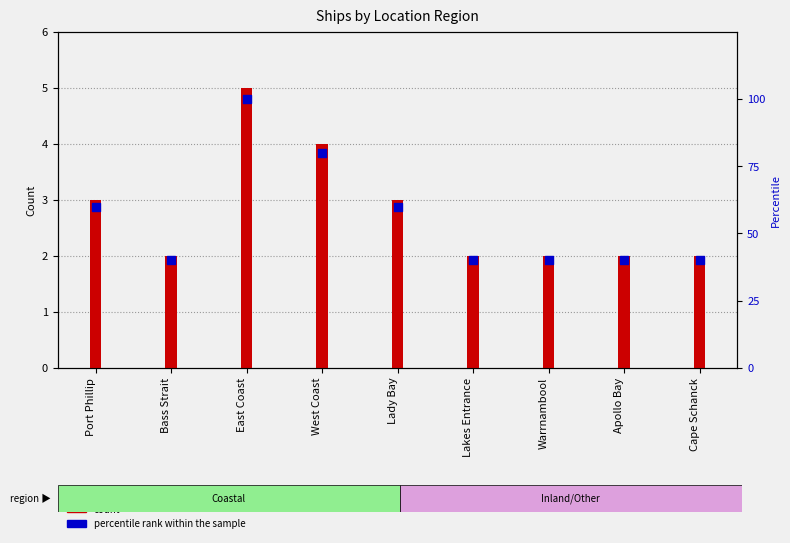

Which has a higher value, Warrnambool or Lakes Entrance?

Warrnambool